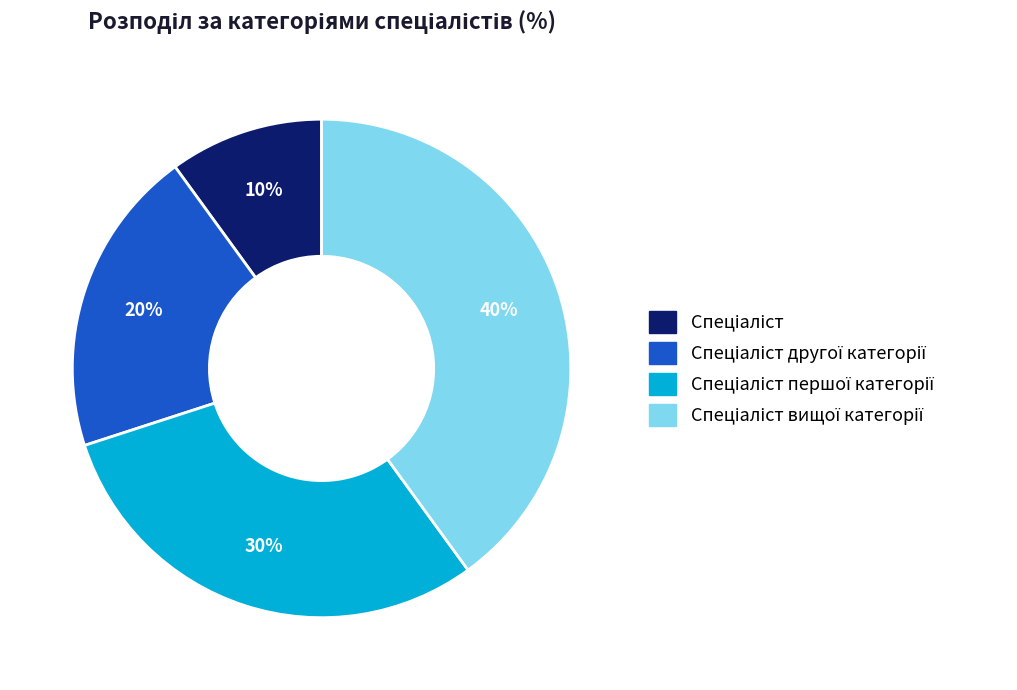

To the nearest percent, what is the average slice percentage?

25%